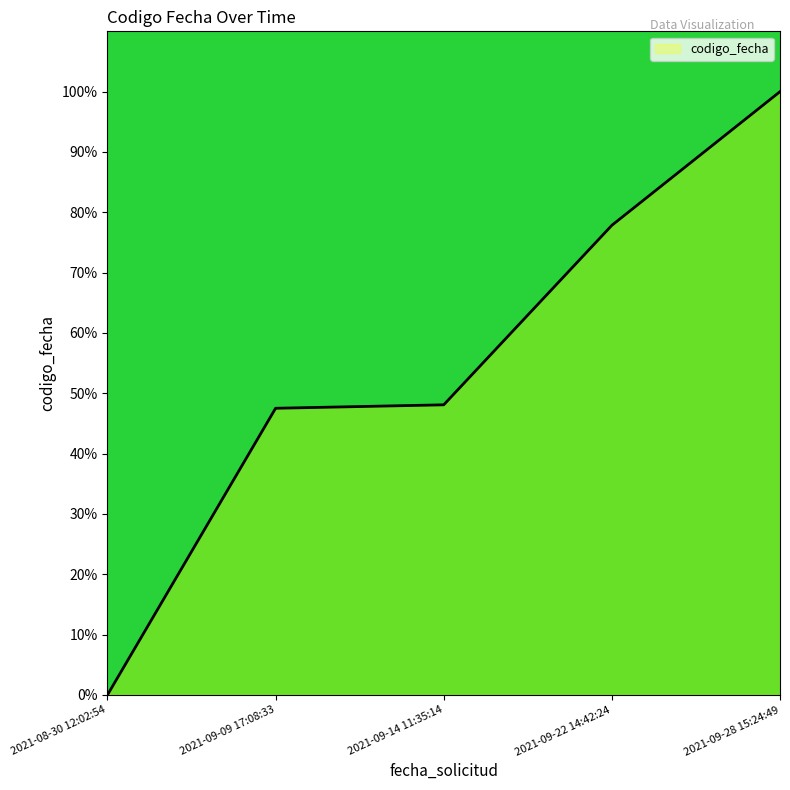

What is the sum of the values at 2021-09-28 15:24:49 and 2021-08-30 12:02:54?

100.0